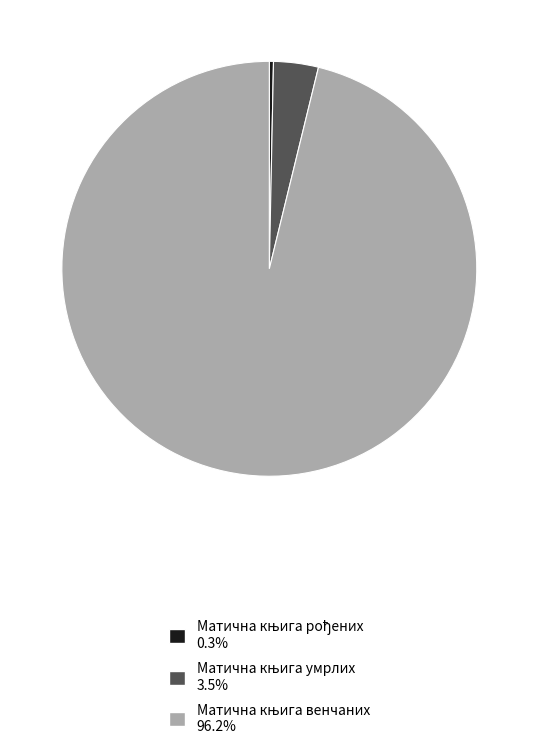

Does any single category account for the majority?

Yes